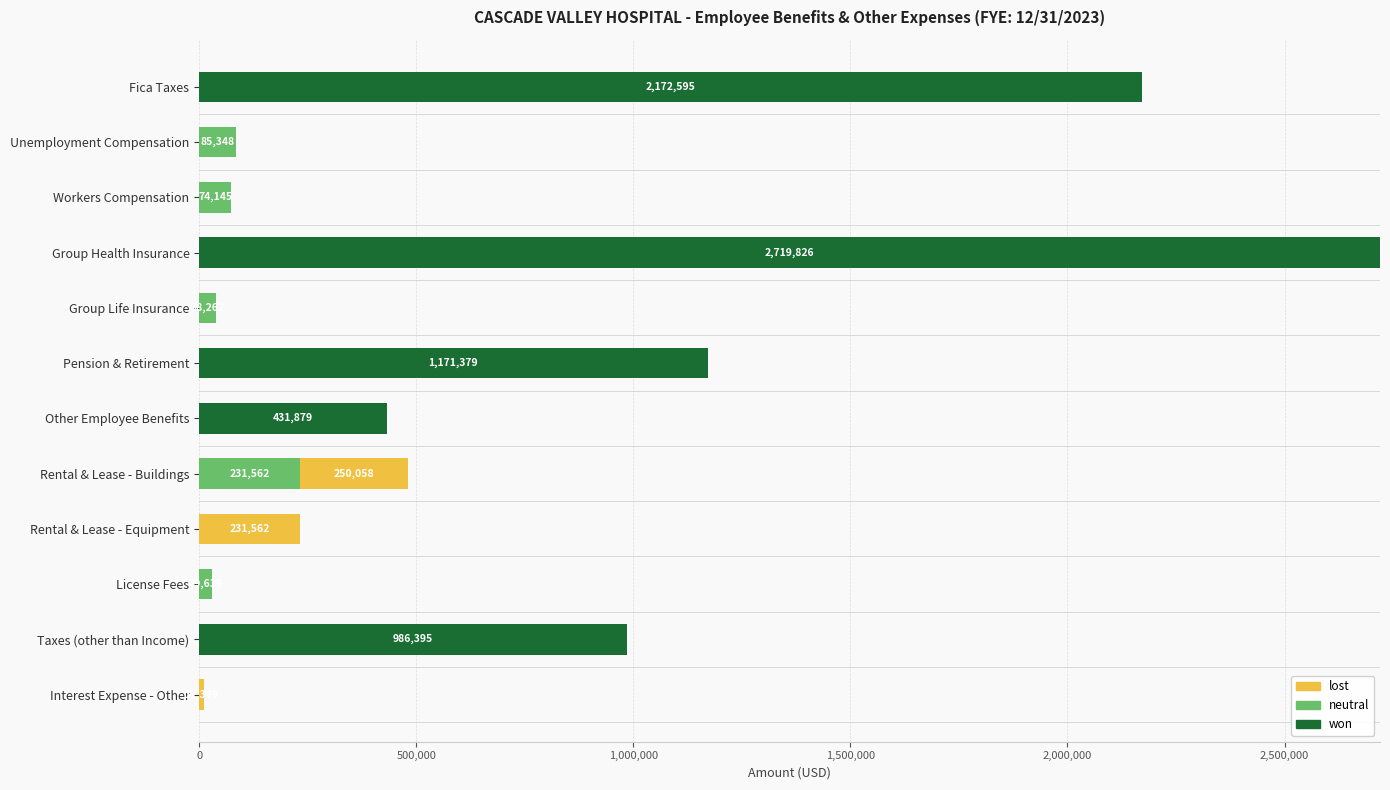

What is the total value across all series at Group Health Insurance?

2719826